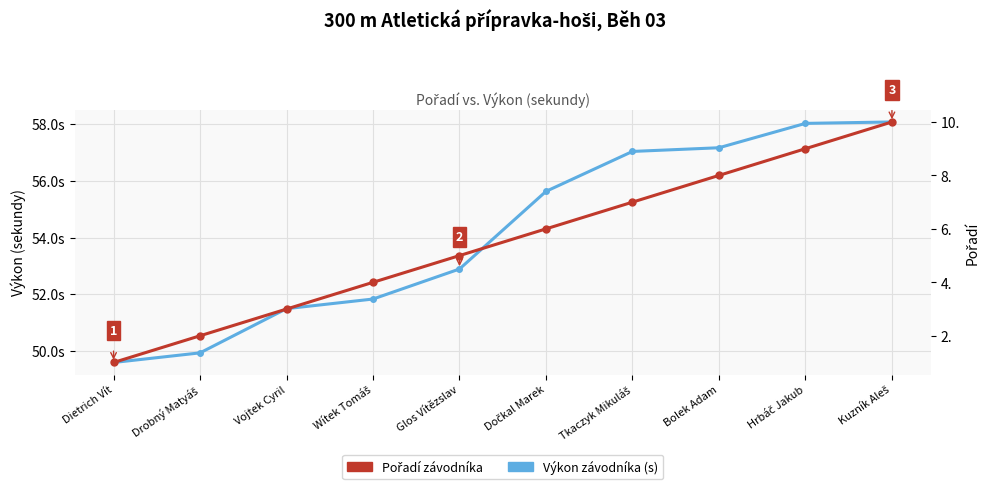

Which category has the highest value in the Výkon (s) series?

Kuzník Aleš